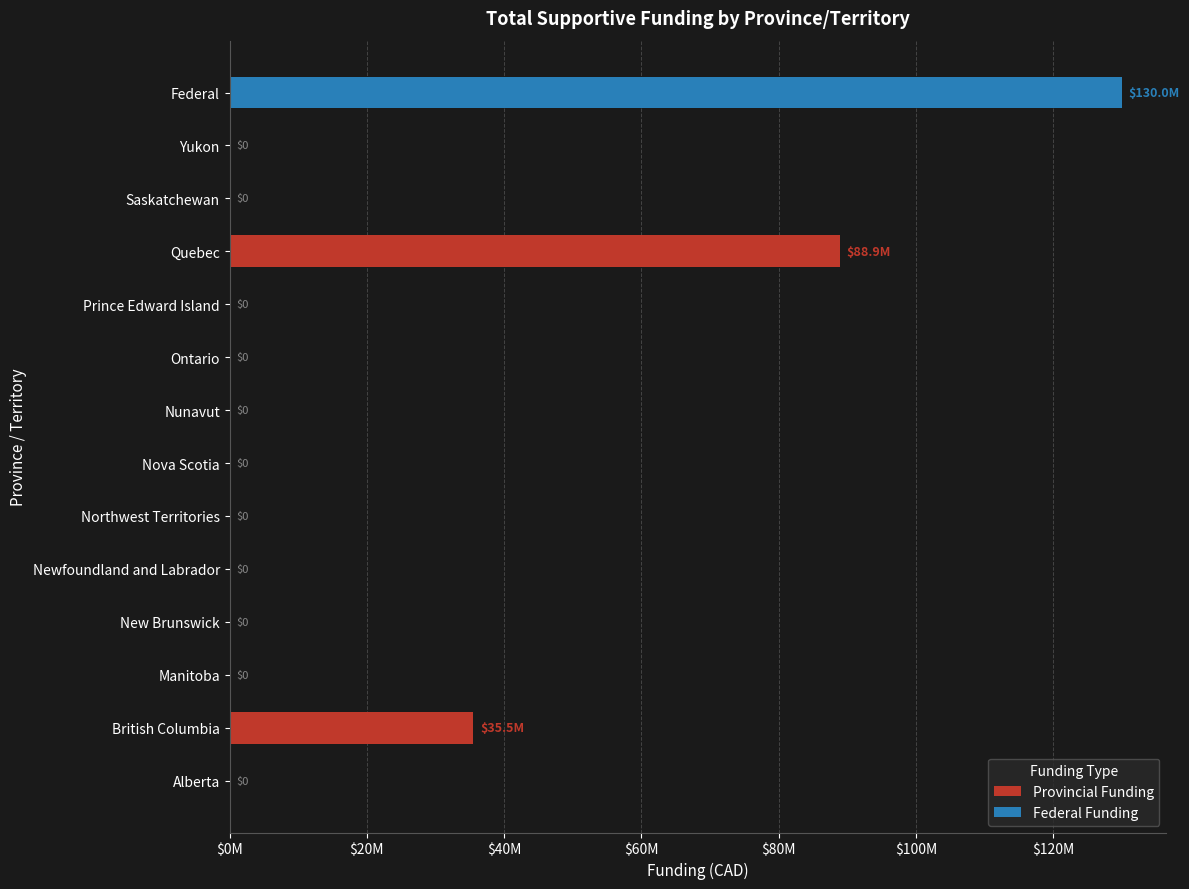

How many categories are shown in the chart?

14